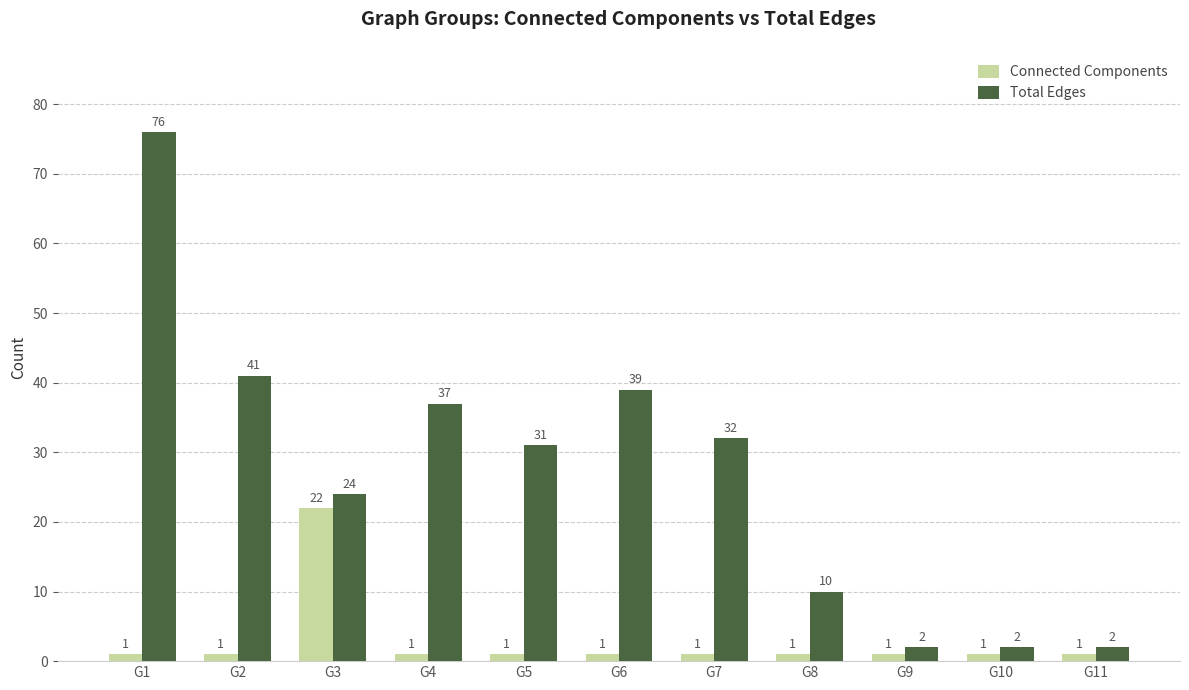

At which category does the chart reach its peak across all series?

G1